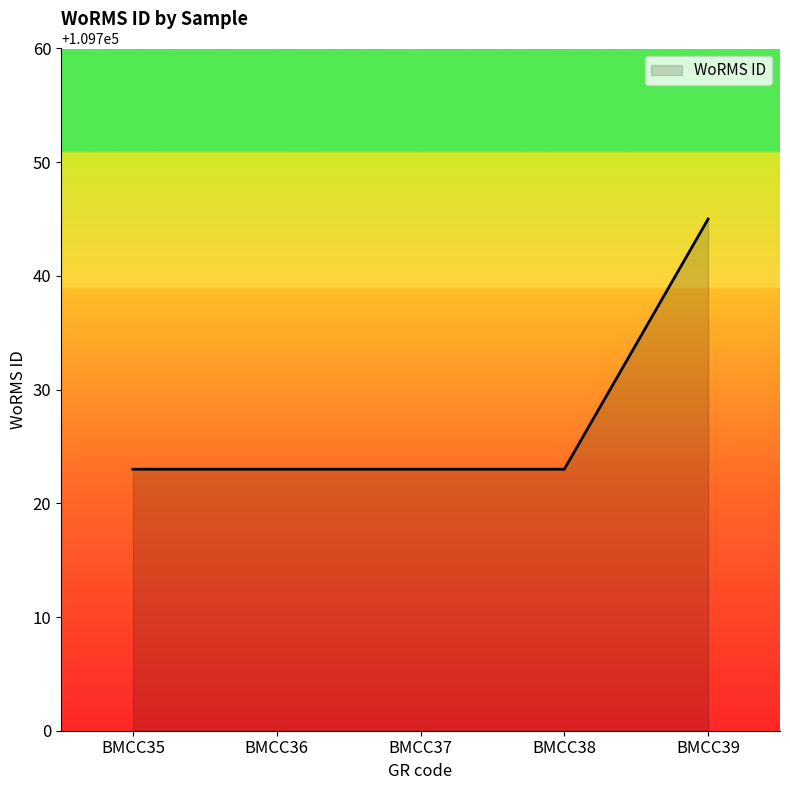

Reading left to right, what are all the values shown in this chart?

109723	109723	109723	109723	109745